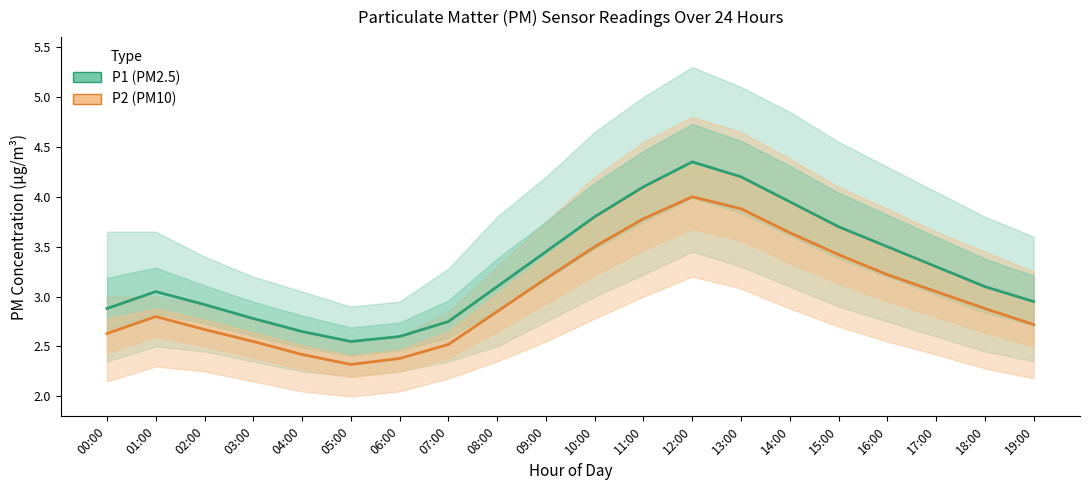

What is the sum of the P1_upper values at 03:00 and 02:00?

6.6